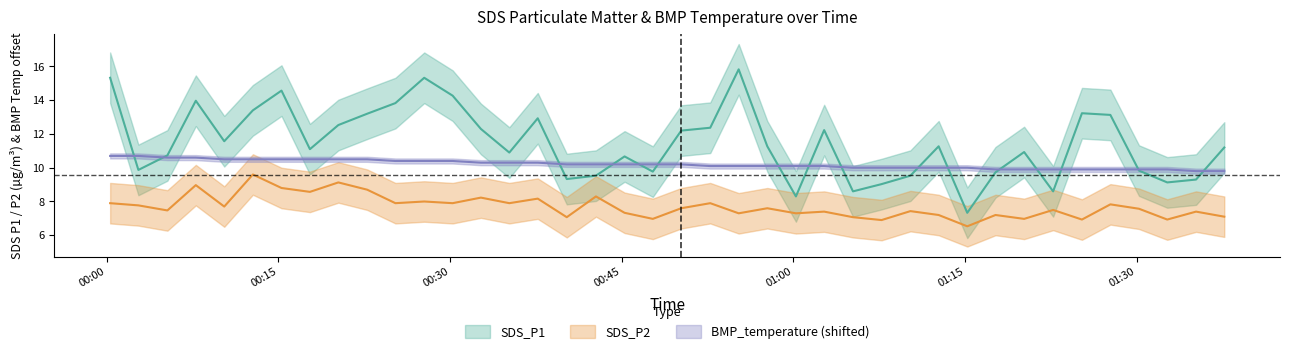

How many distinct data groups are displayed?

3